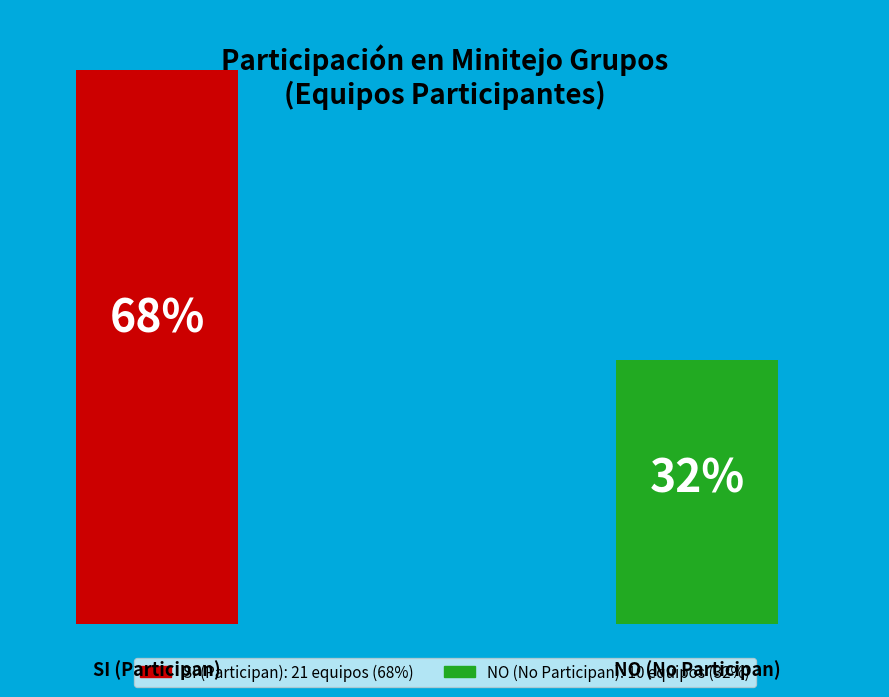

What percentage is NOT represented by NO?

67.7%